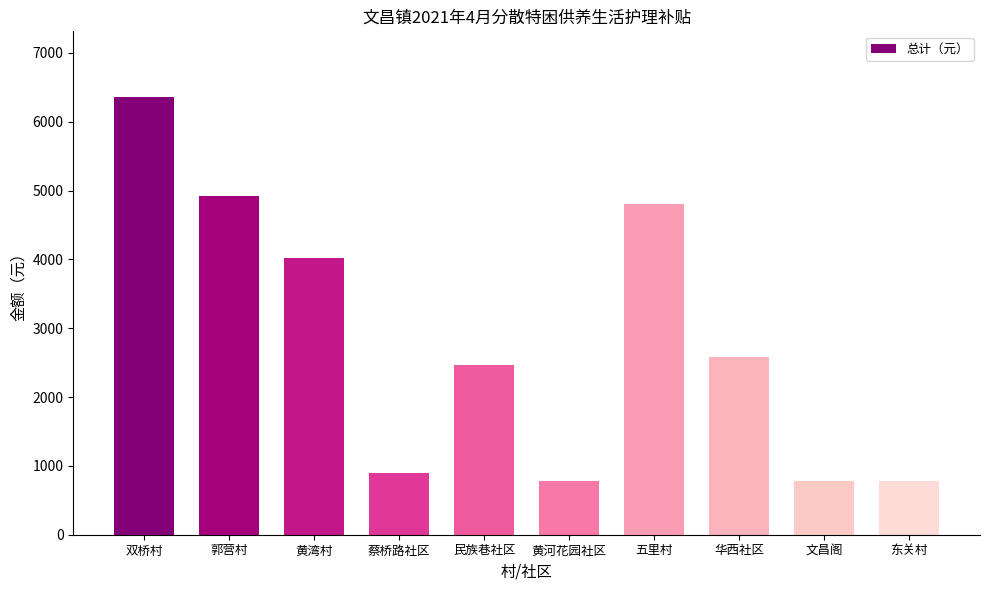

Read the value at 东关村.

780